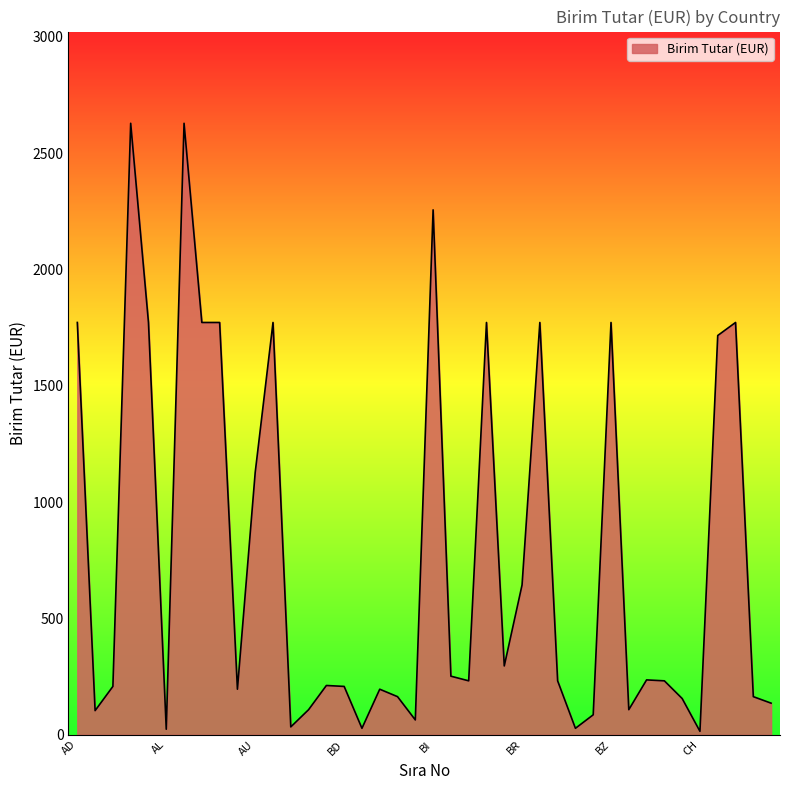

Reading left to right, transcribe all the data shown in this chart.

1772	104	208	2628	1772	24	2628	1772	1772	196	1128	1772	34	108	212	208	28	196	164	64	2256	252	232	1772	296	644	1772	232	28	86	1772	108	236	232	156	15	1716	1772	164	136